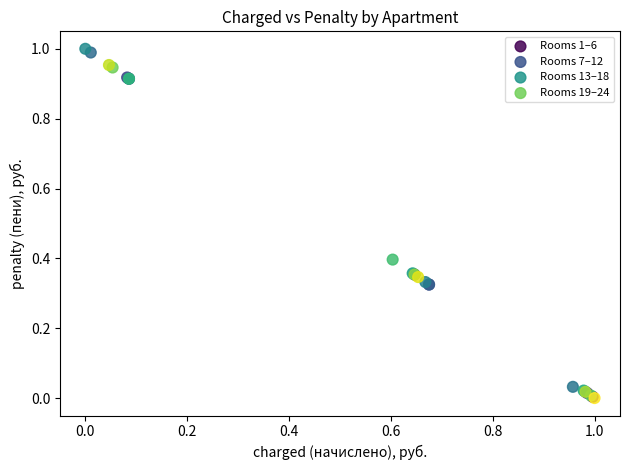

What are all the series names shown in the legend?

Rooms 1–6, Rooms 7–12, Rooms 13–18, Rooms 19–24